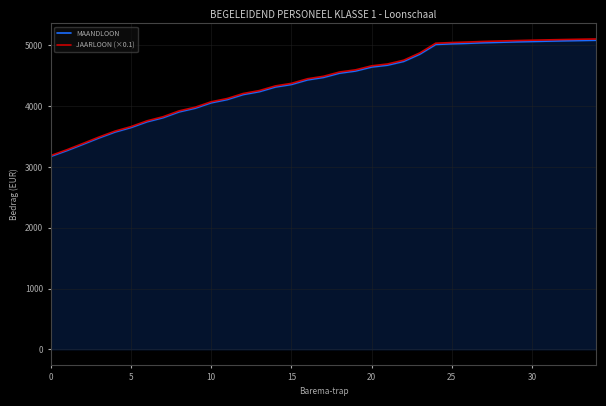

What is the average value of the JAARLOON (×0.1) series?

4411.2